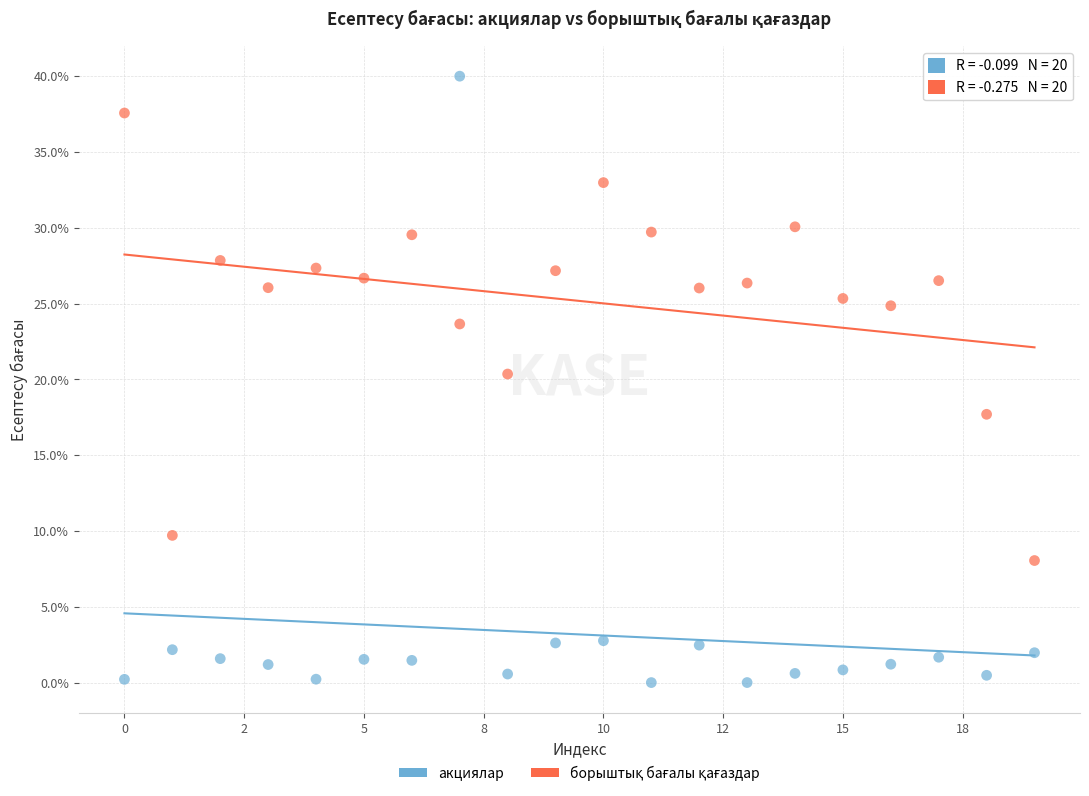

Across all data points, what is the range of Y values (max minus min)?

40.0